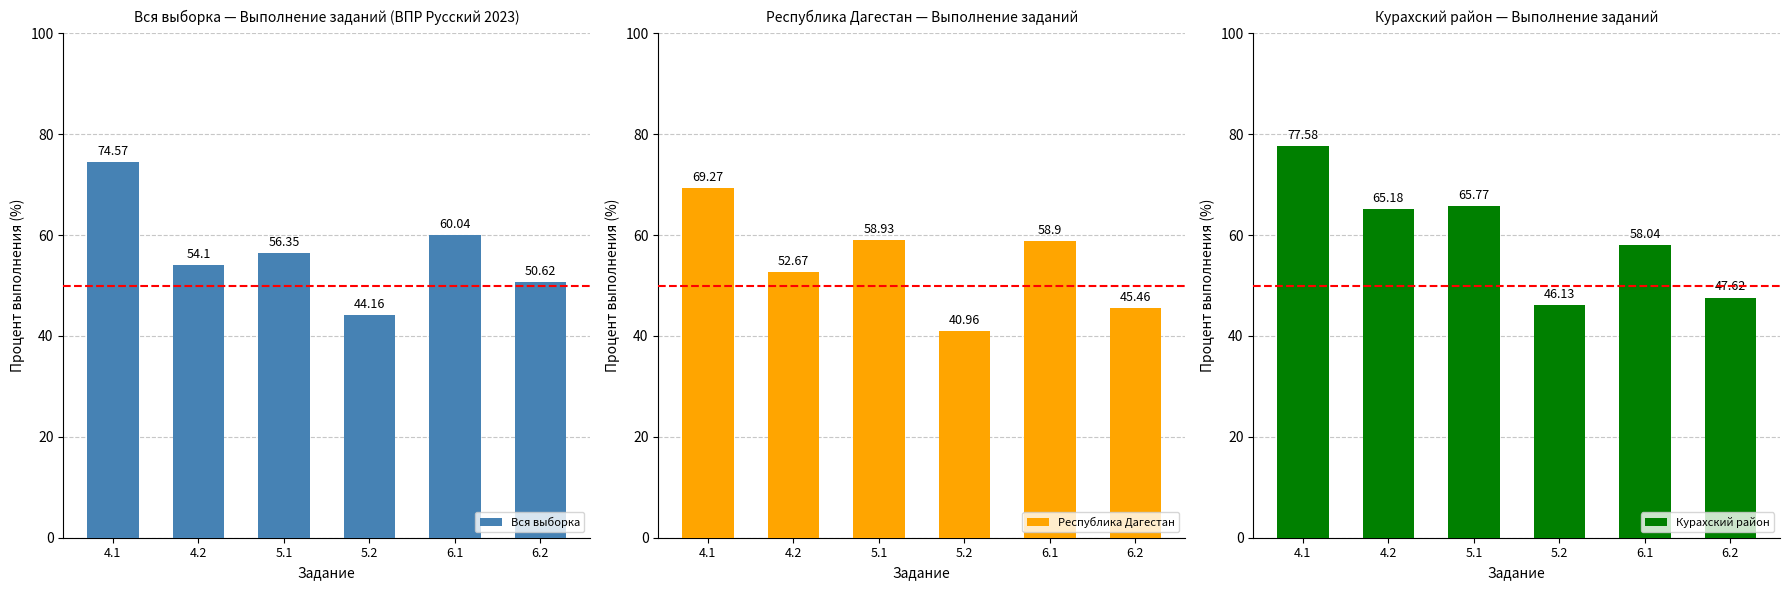

Are the bars grouped side by side (vs. stacked)?

Yes